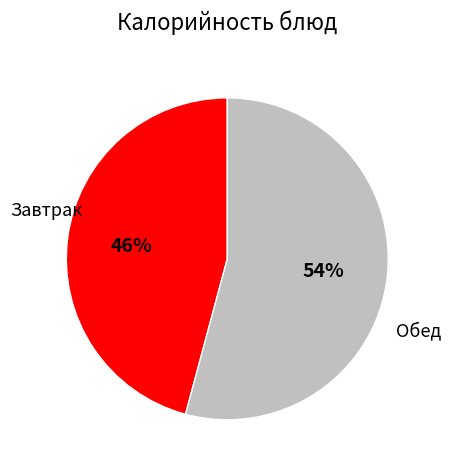

What is the smallest slice in the pie chart?

Завтрак